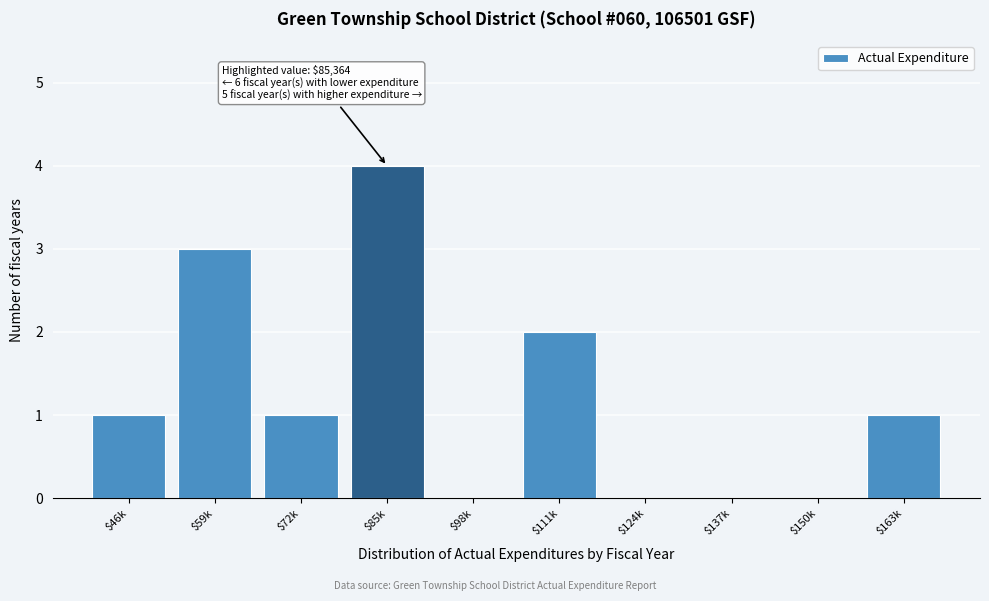

Which category has the highest value across all series?

$85k